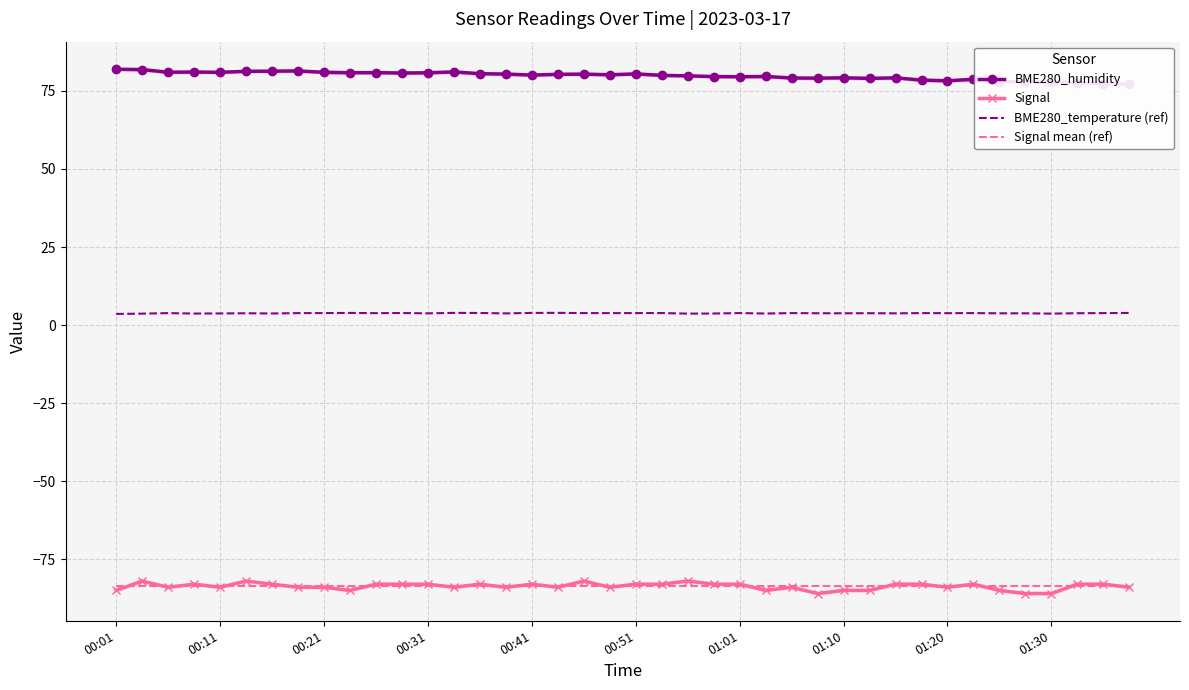

Rank the series at 23 from lowest to highest value.

Signal mean (ref), Signal, BME280_temperature (ref), BME280_humidity